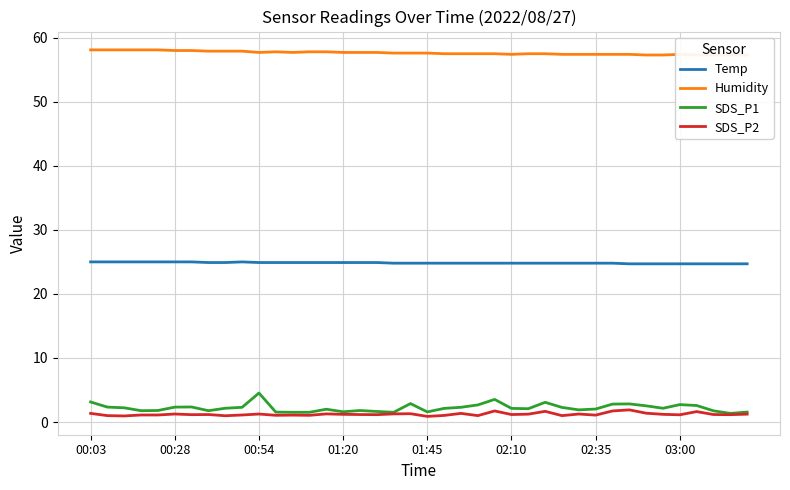

True or false: SDS_P1 and Humidity cross at least once.

False